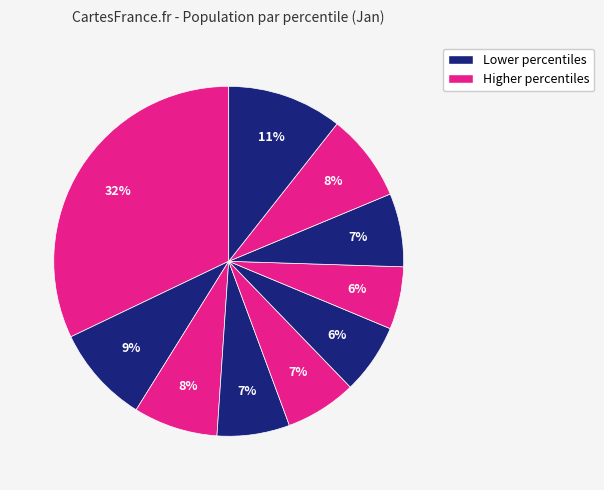

How many slices are in this pie chart?

10